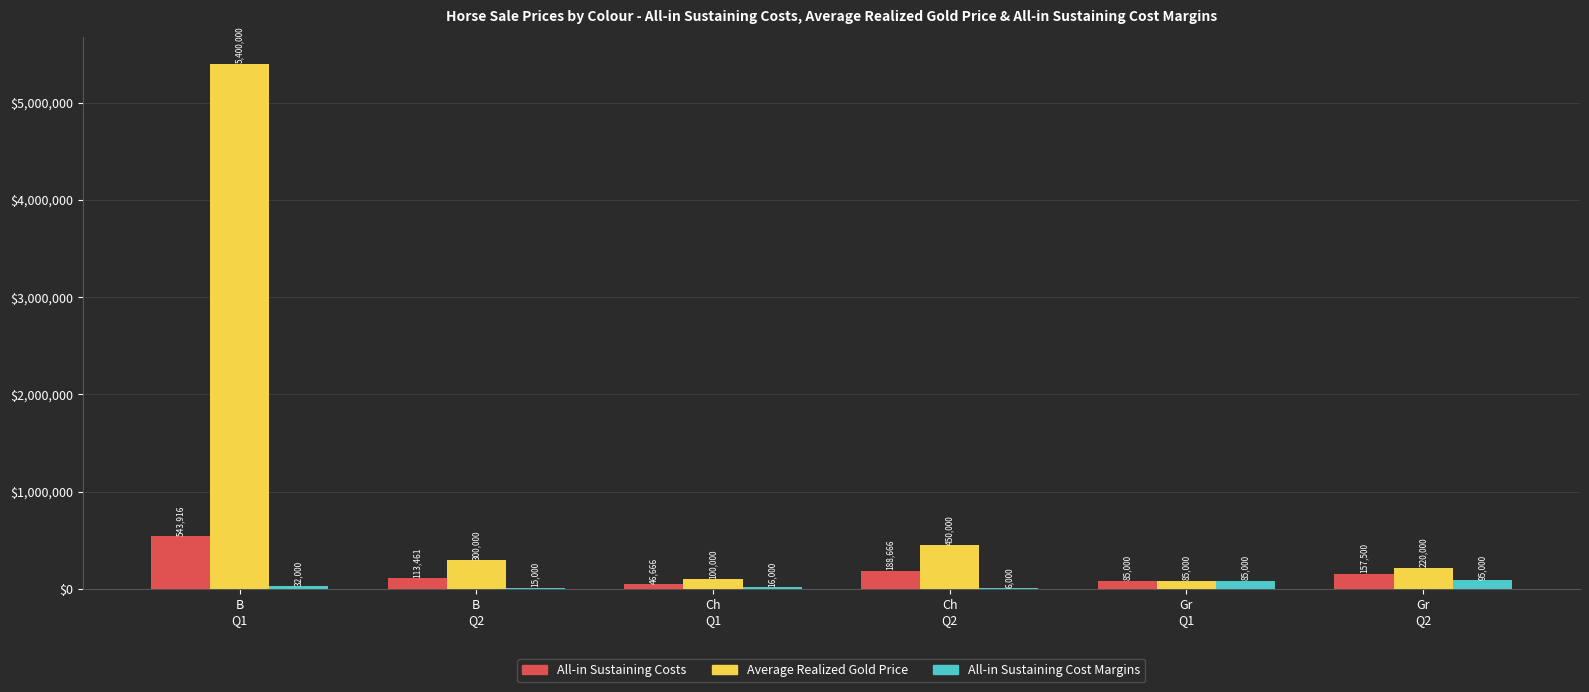

What is the average value of the Average Realized Gold Price series?

1092500